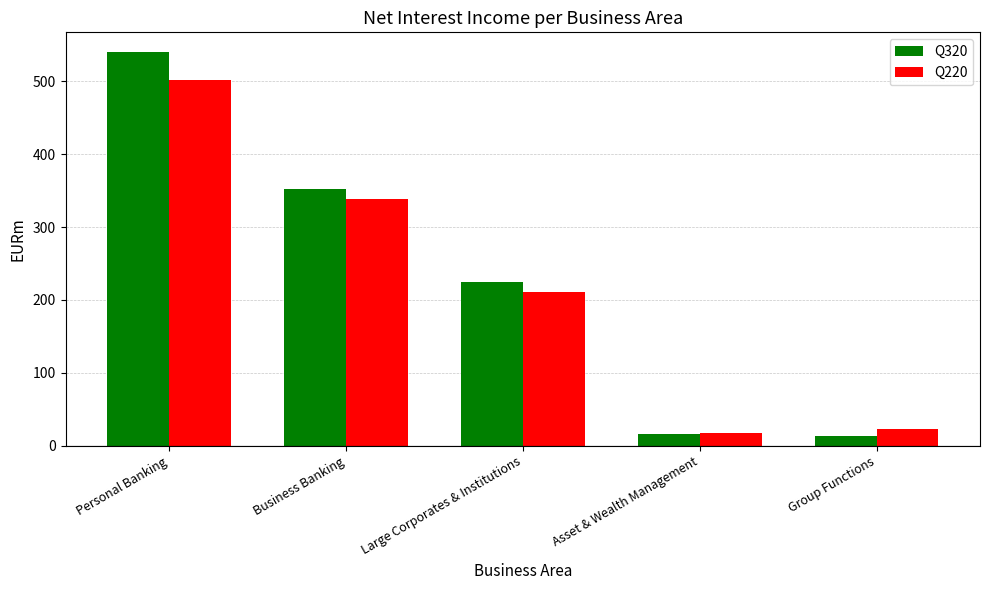

At which category is the sum across all series the highest?

Personal Banking